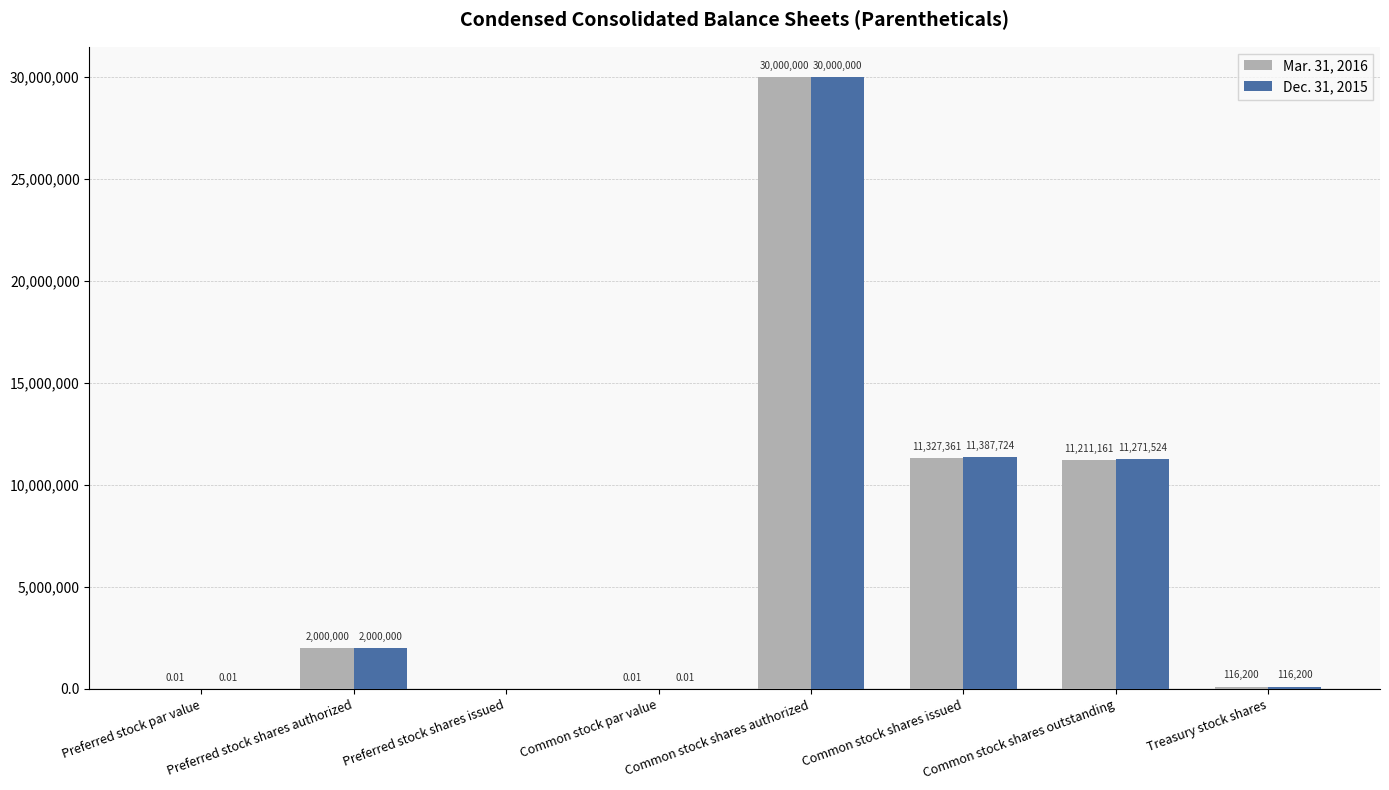

At which label is Mar. 31, 2016 closest to 15000000?

Common stock shares issued